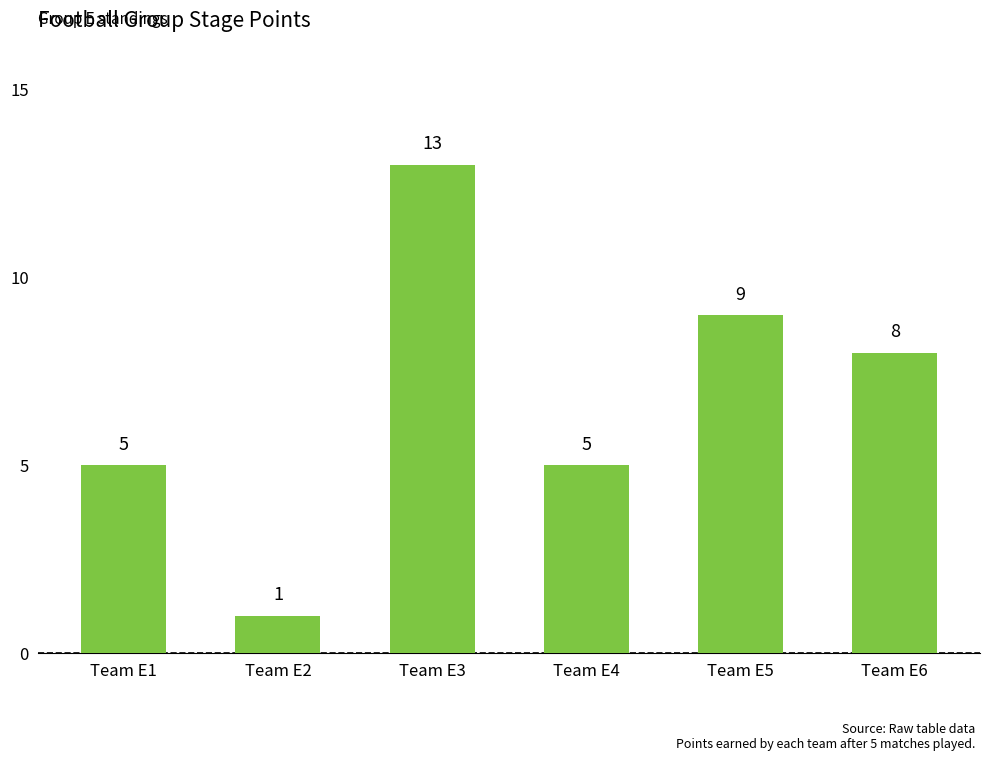

Are the bars horizontal?

No